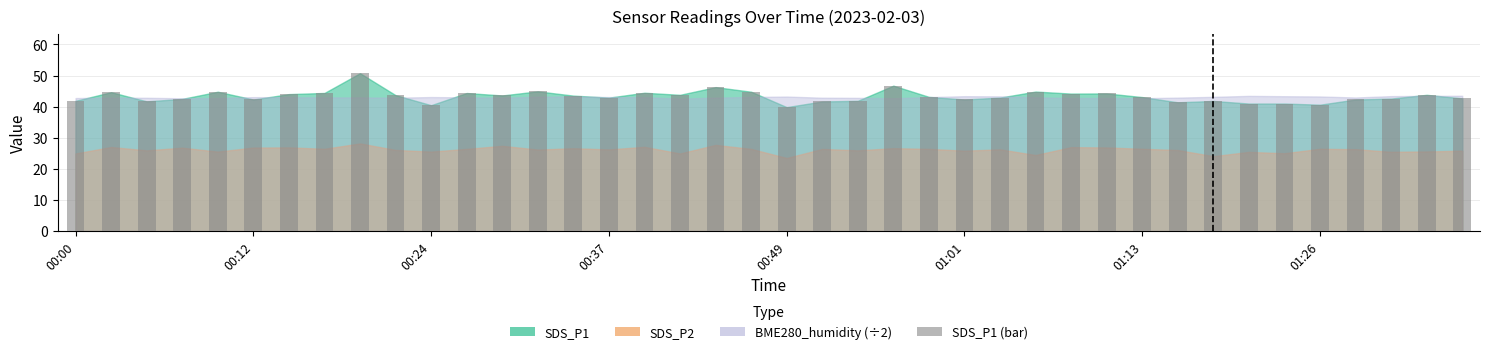

What is the average value?

43.3